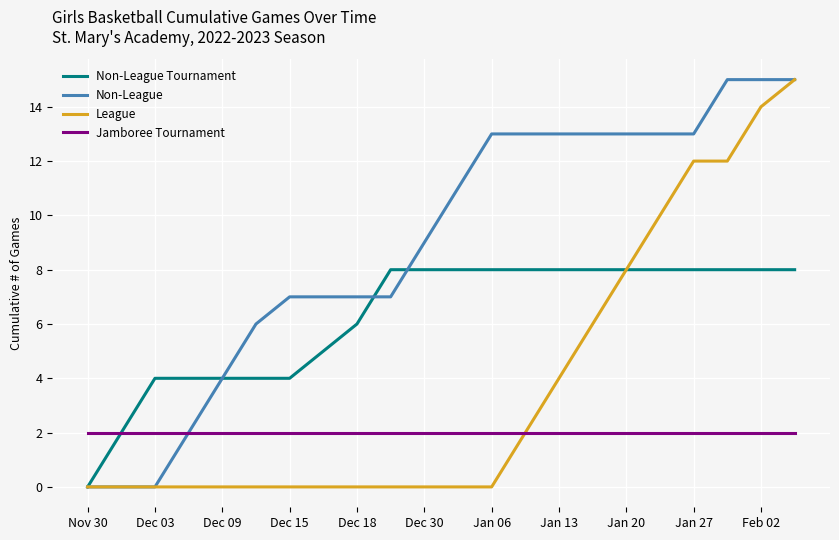

What is the maximum value shown in the chart?

15